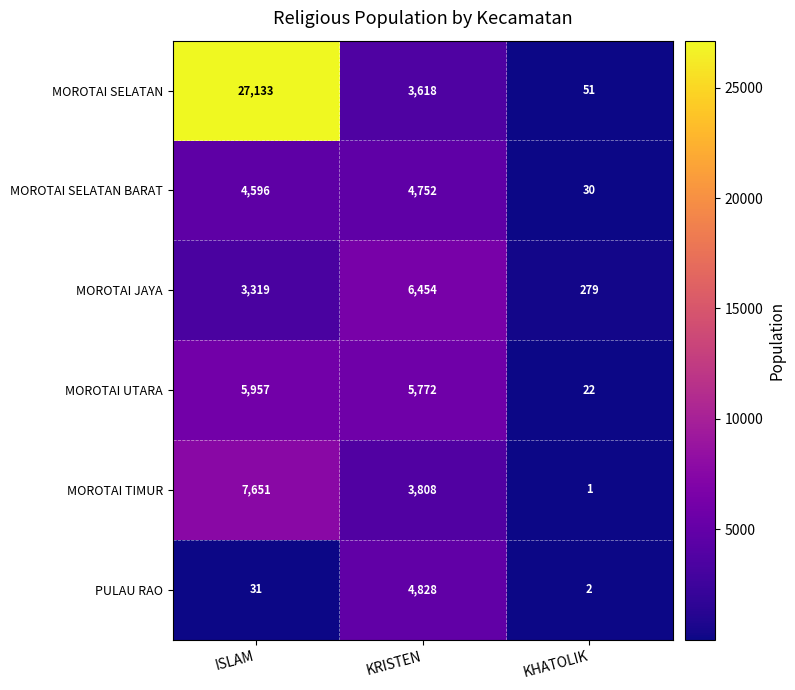

The value of PULAU RAO at ISLAM is 31. True or false?

True